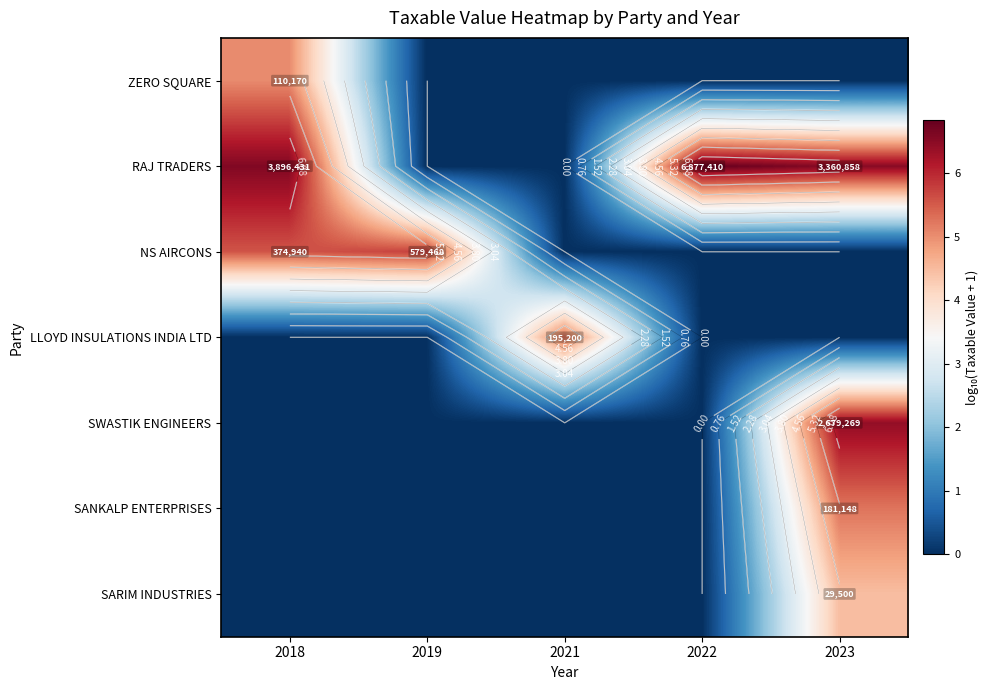

What is the difference between the maximum and second lowest values in the SWASTIK ENGINEERS series?

6.4